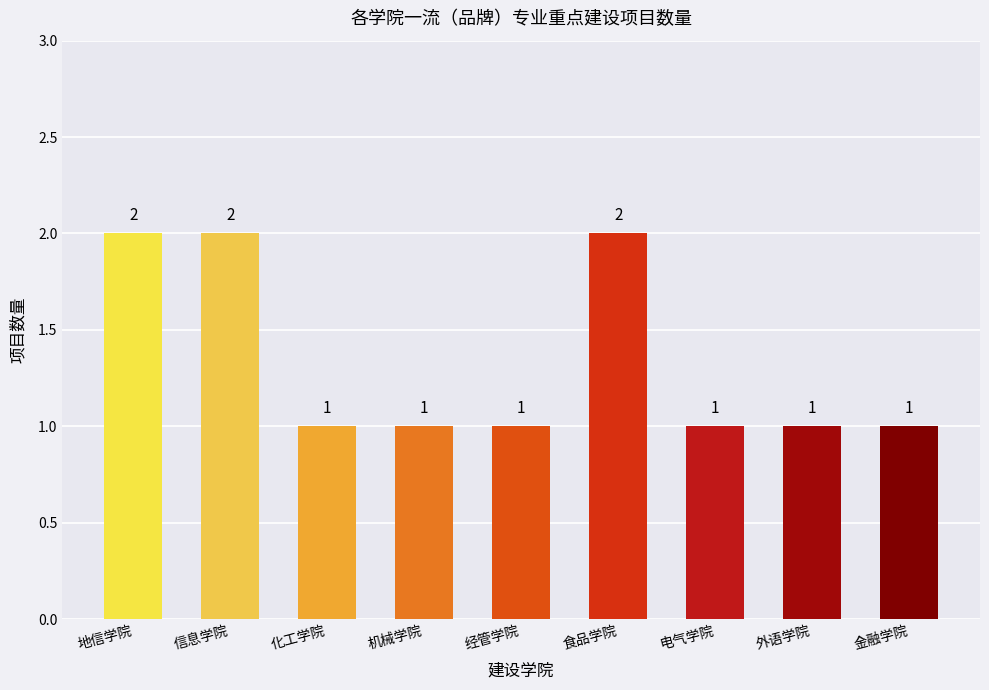

What is the maximum value shown in the chart?

2